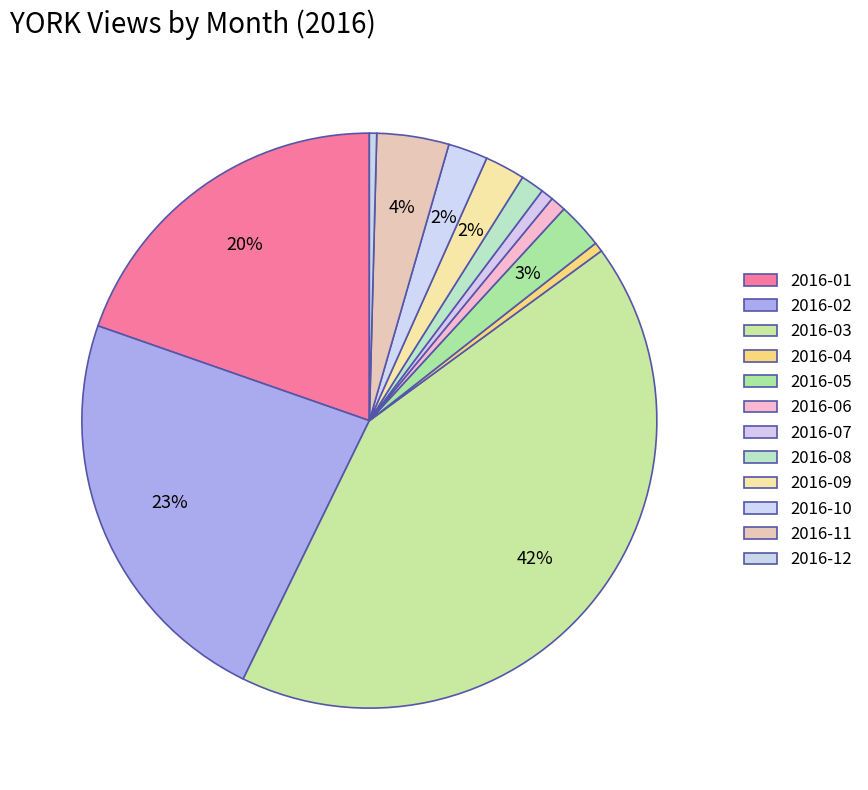

Rank the categories by value from lowest to highest.

2016-12, 2016-04, 2016-07, 2016-06, 2016-08, 2016-10, 2016-09, 2016-05, 2016-11, 2016-01, 2016-02, 2016-03